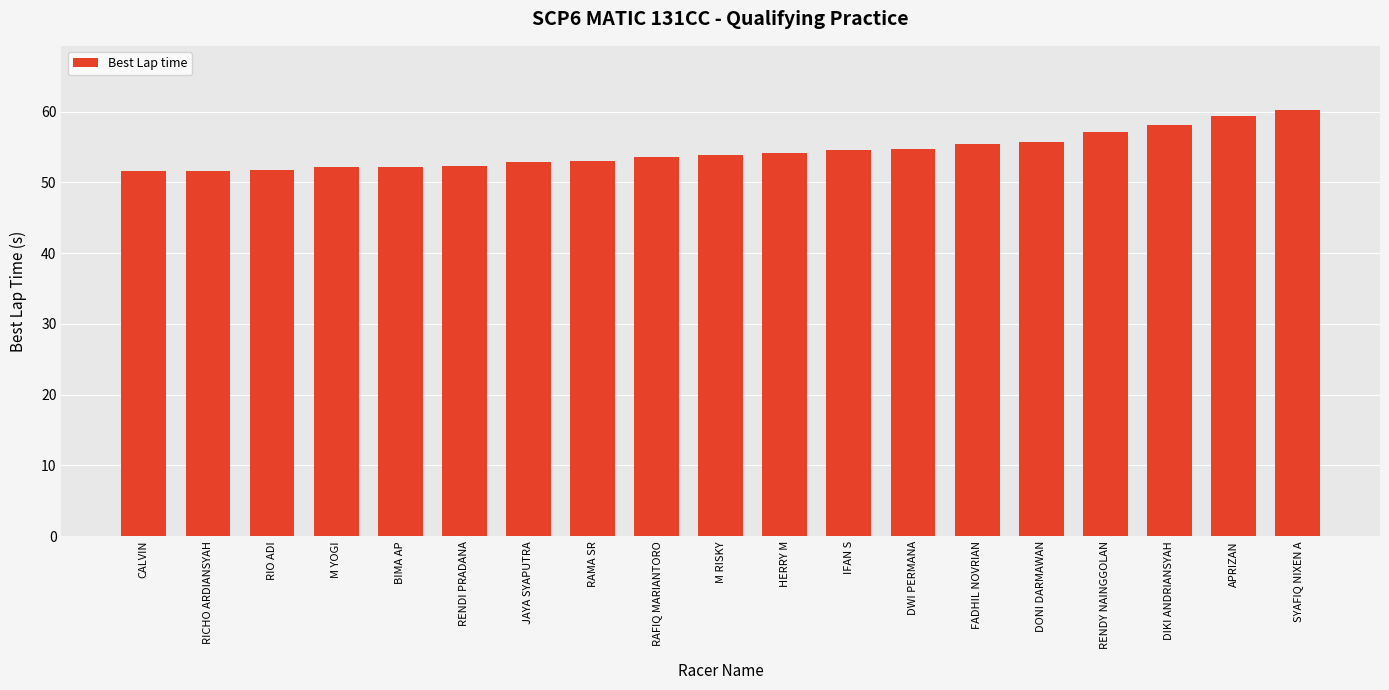

What is the label of the 17th bar from the left?

DIKI ANDRIANSYAH